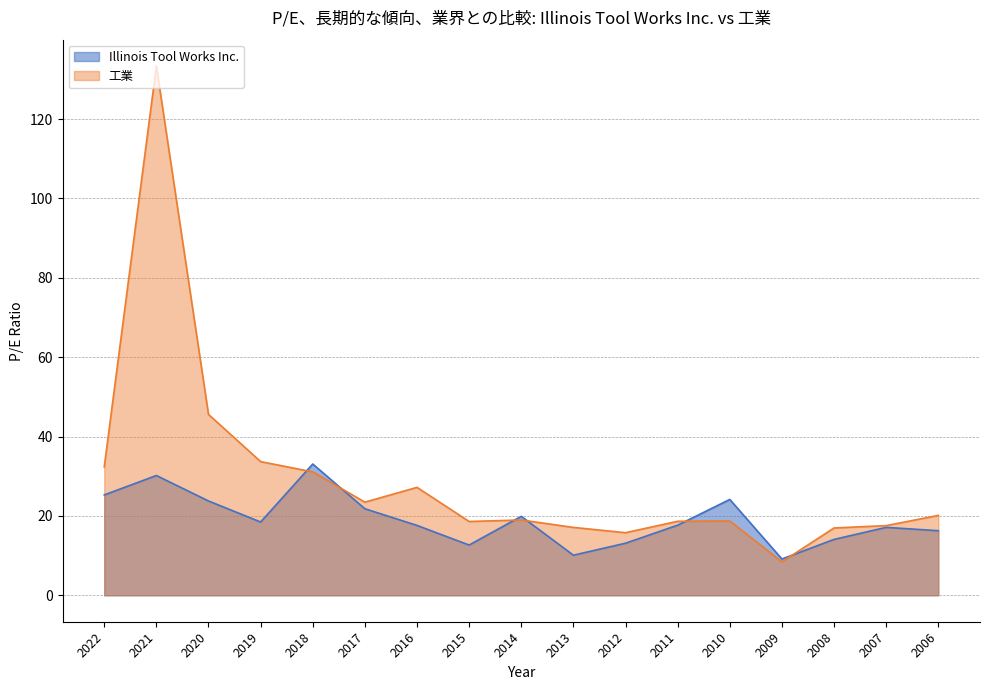

Reading right to left, transcribe all the data shown in this chart.

Illinois Tool Works Inc.: 16.3	17.1	14.1	9.1	24.1	17.7	13.1	10.1	19.9	12.7	17.6	21.8	33.1	18.5	23.8	30.2	25.3
工業: 20.1	17.6	17.0	8.4	18.7	18.6	15.8	17.1	19.0	18.6	27.2	23.5	31.1	33.7	45.6	133.3	32.3